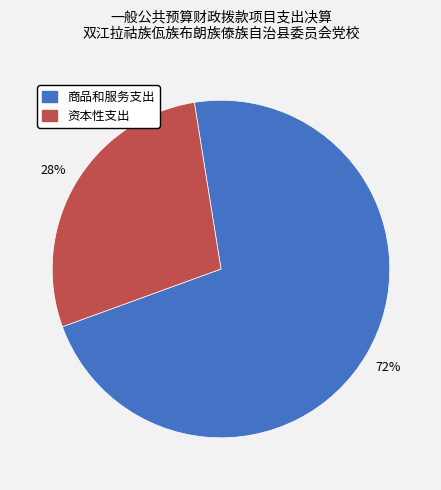

Does any single category account for the majority?

Yes